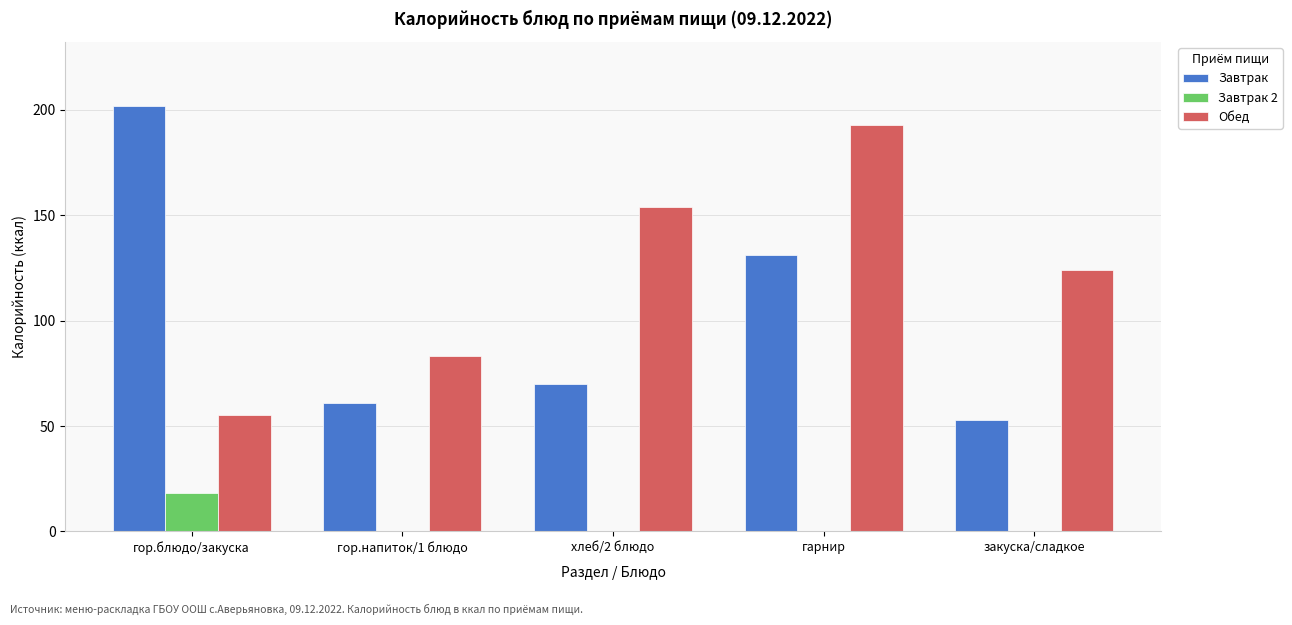

The value of Обед at хлеб/2 блюдо is 42. True or false?

False